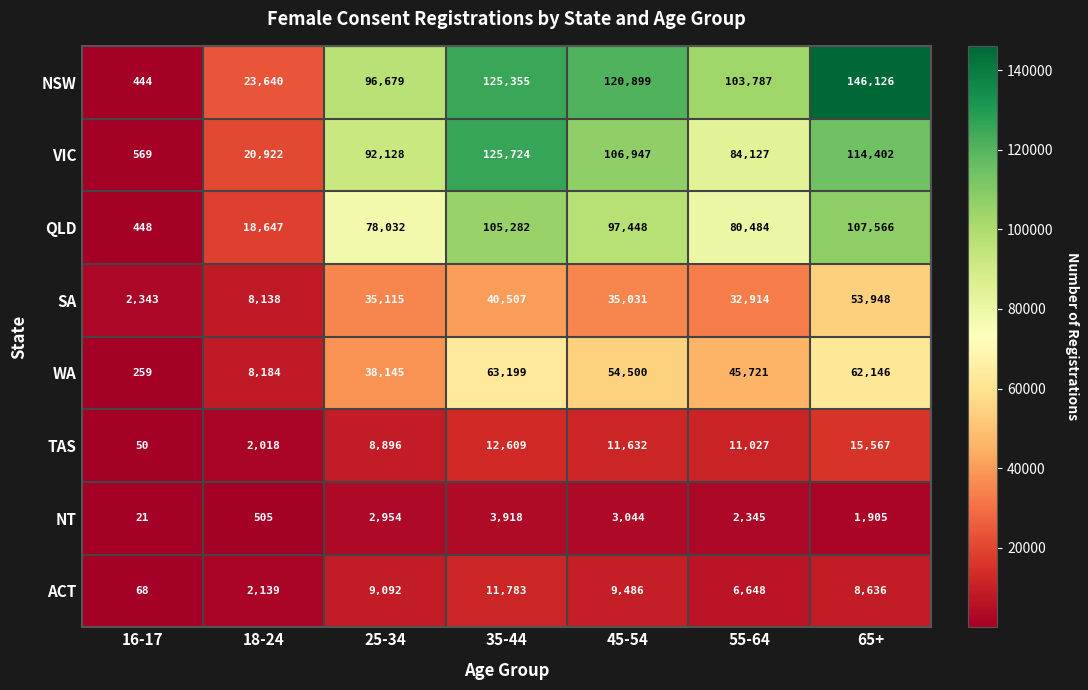

Rank the series by their maximum value, from lowest to highest.

NT, ACT, TAS, SA, WA, QLD, VIC, NSW